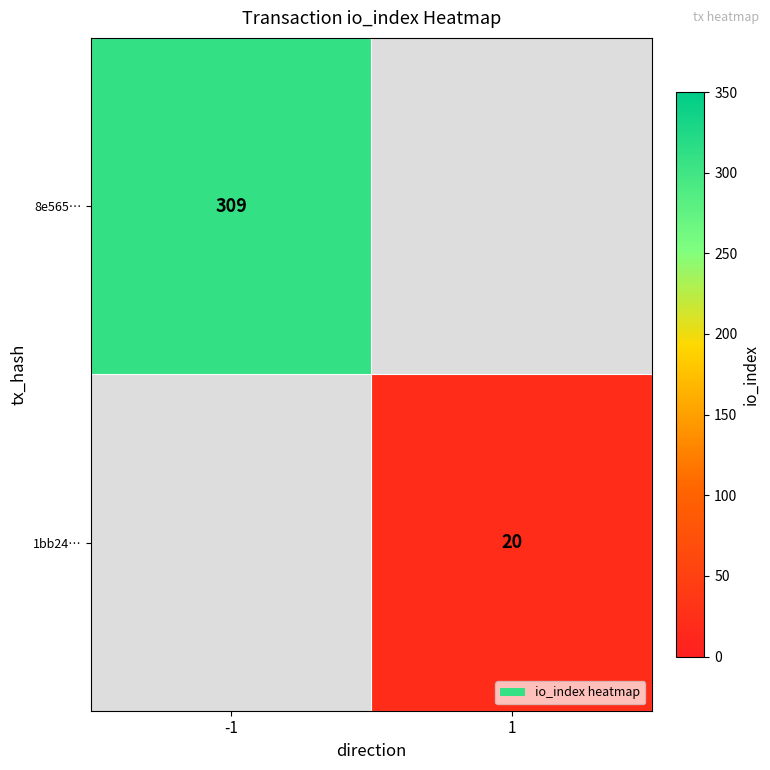

Between 1 and -1, which is larger?

-1